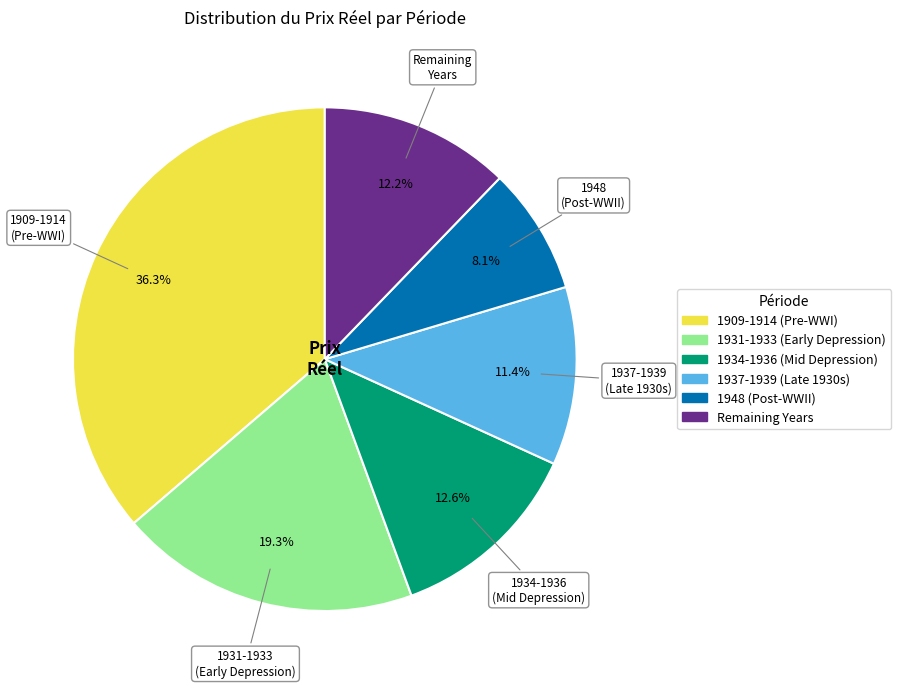

Does any single category account for the majority?

No